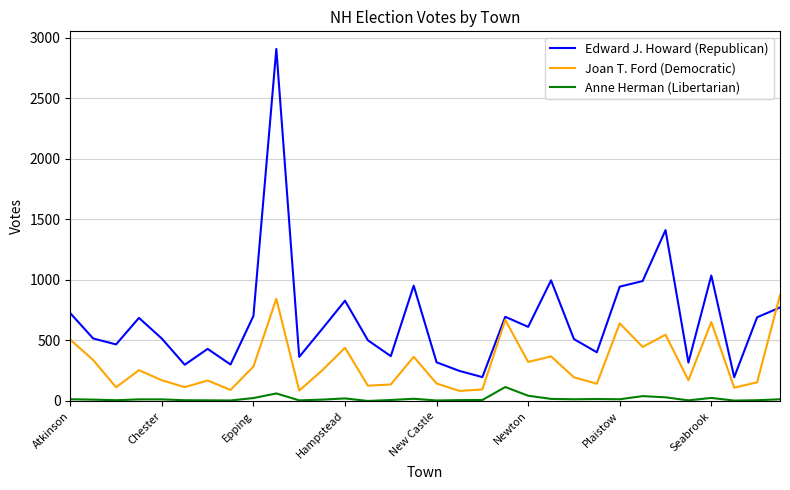

Which series has the widest spread of values?

Edward J. Howard (Republican)